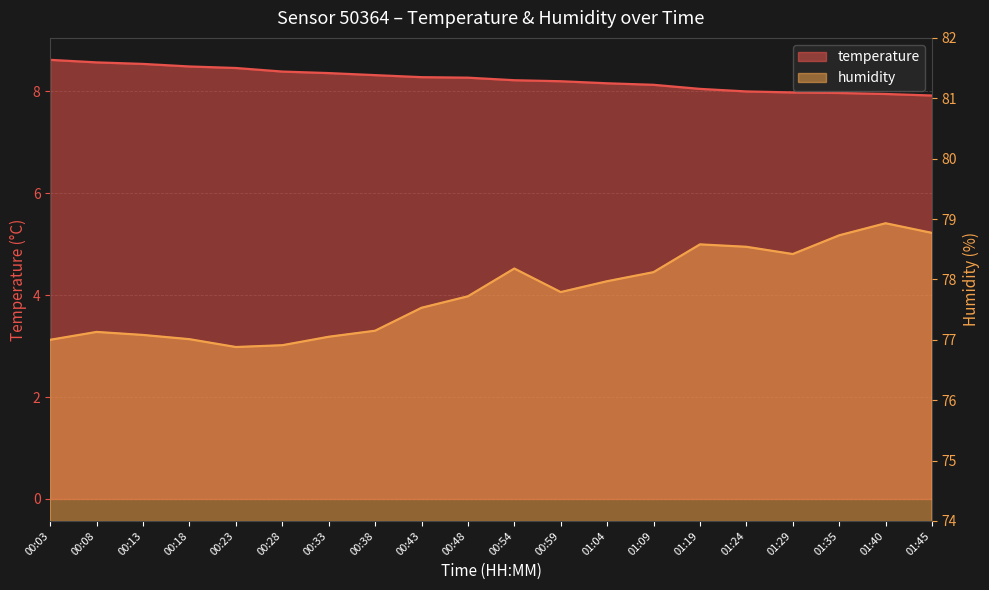

What is the maximum value shown in the chart?

78.9